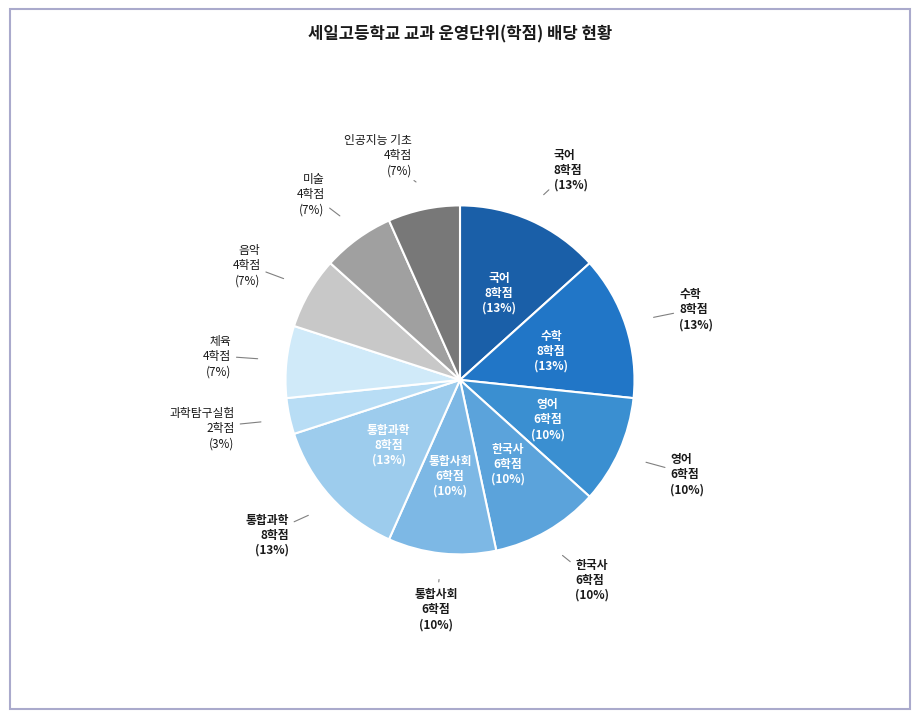

Which category has the smallest portion of the pie?

과학탐구실험